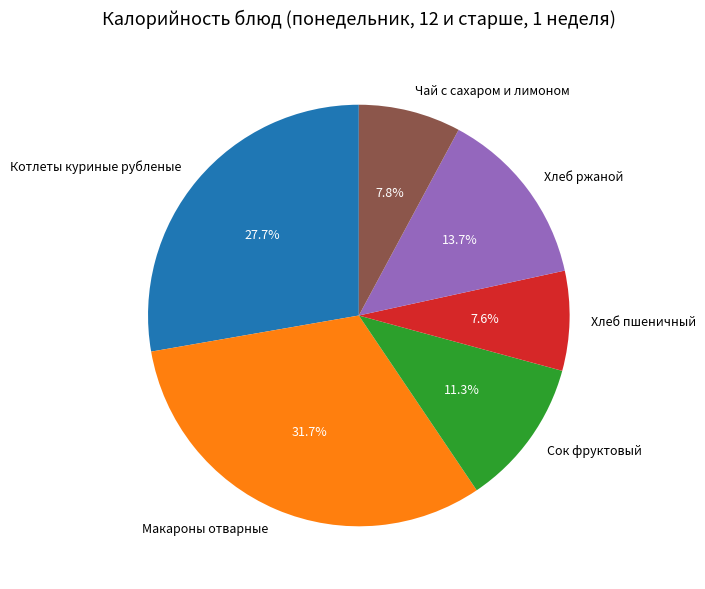

To the nearest percent, what is the average slice percentage?

17%